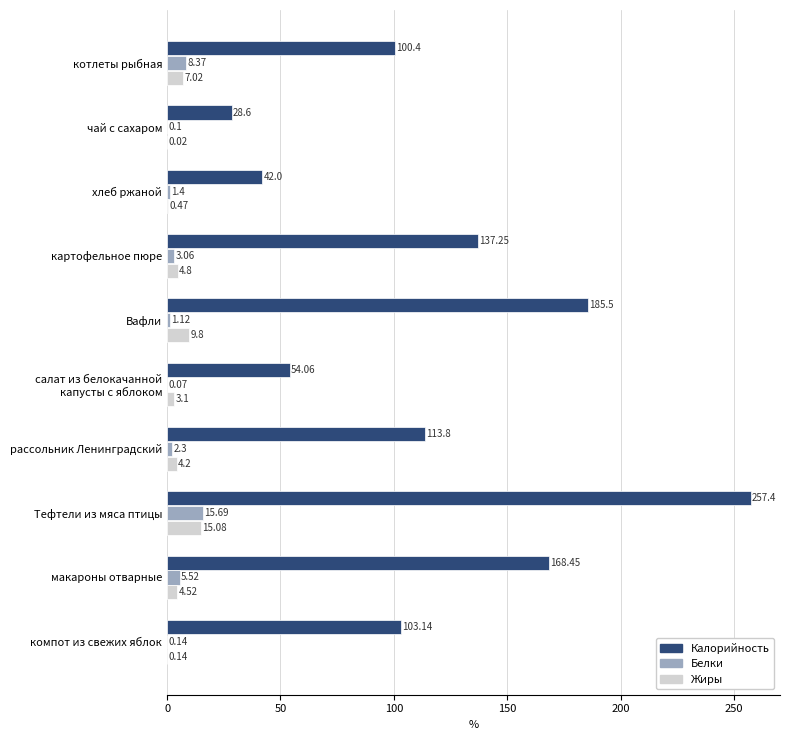

At which label does Калорийность reach its peak?

Тефтели из мяса птицы